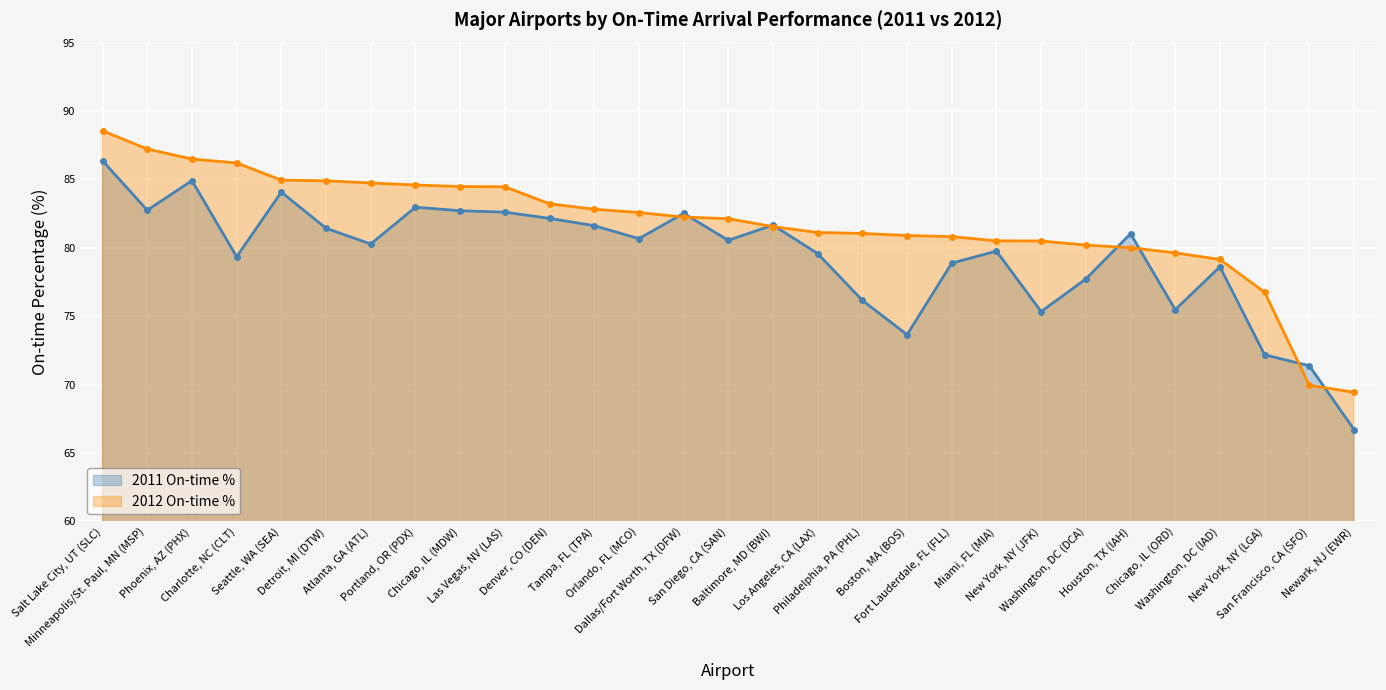

List the labels in order of 2011 On-time % value, smallest first.

Newark, NJ (EWR), San Francisco, CA (SFO), New York, NY (LGA), Boston, MA (BOS), New York, NY (JFK), Chicago, IL (ORD), Philadelphia, PA (PHL), Washington, DC (DCA), Washington, DC (IAD), Fort Lauderdale, FL (FLL), Charlotte, NC (CLT), Los Angeles, CA (LAX), Miami, FL (MIA), Atlanta, GA (ATL), San Diego, CA (SAN), Orlando, FL (MCO), Houston, TX (IAH), Detroit, MI (DTW), Tampa, FL (TPA), Baltimore, MD (BWI), Denver, CO (DEN), Dallas/Fort Worth, TX (DFW), Las Vegas, NV (LAS), Chicago, IL (MDW), Minneapolis/St. Paul, MN (MSP), Portland, OR (PDX), Seattle, WA (SEA), Phoenix, AZ (PHX), Salt Lake City, UT (SLC)